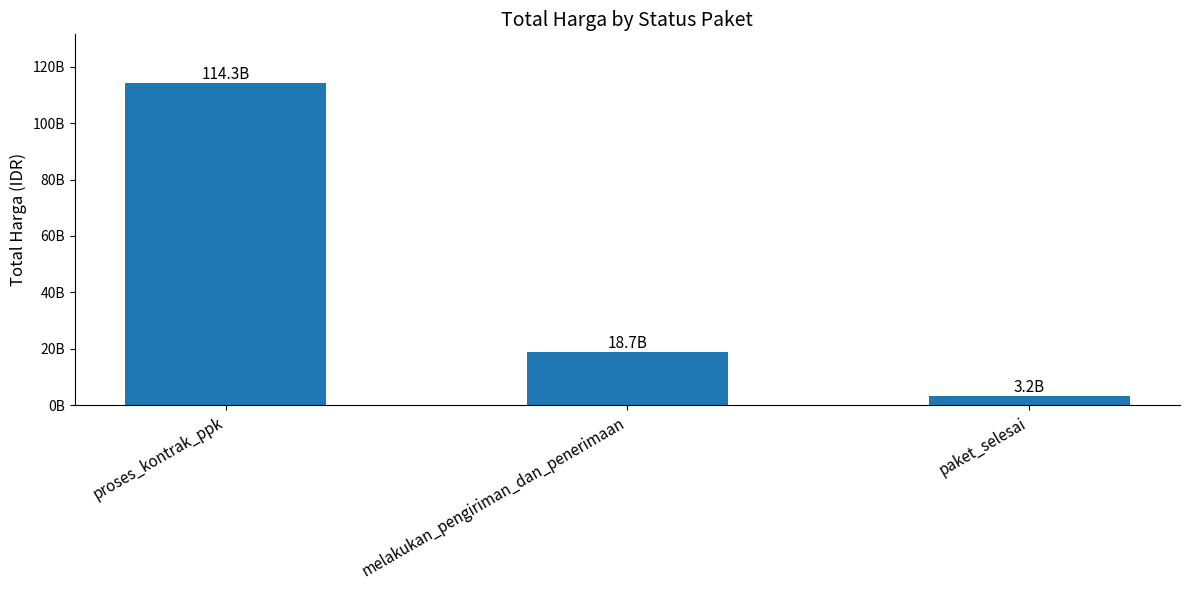

Are the bars horizontal?

No